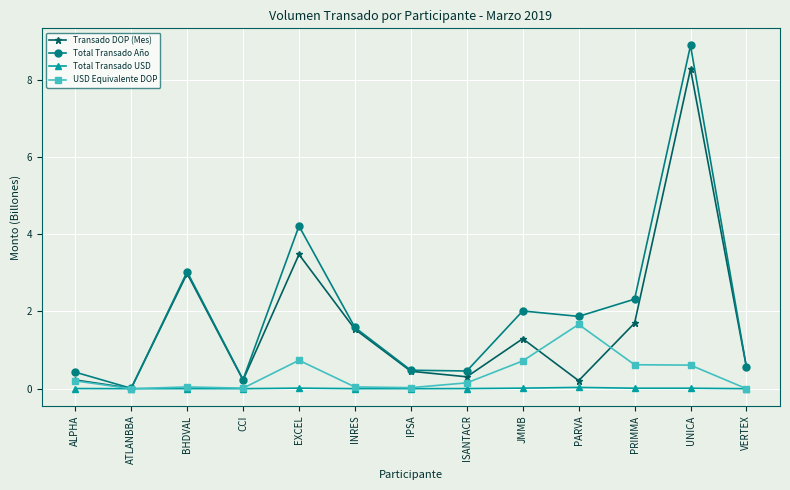

Count the number of categories in the chart.

13